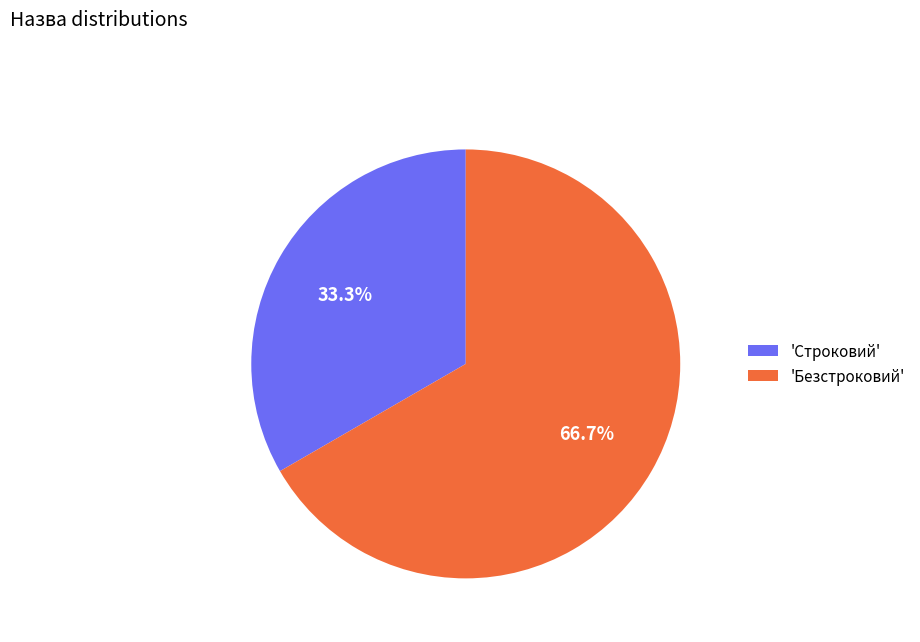

Does any single category account for the majority?

Yes